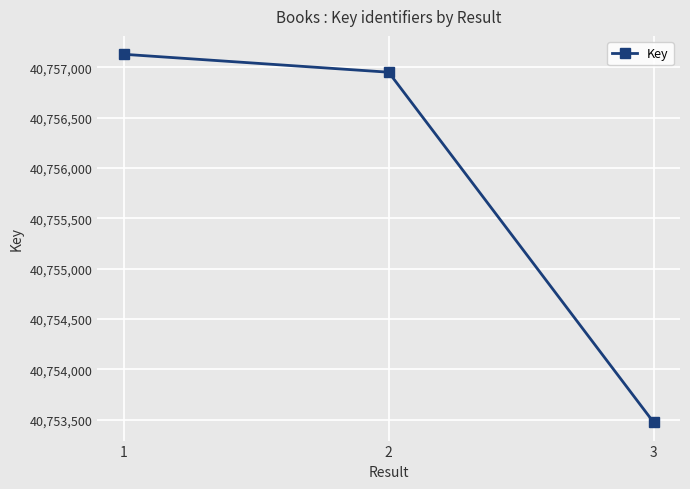

The chart shows a value of 70499997 at 1. True or false?

False